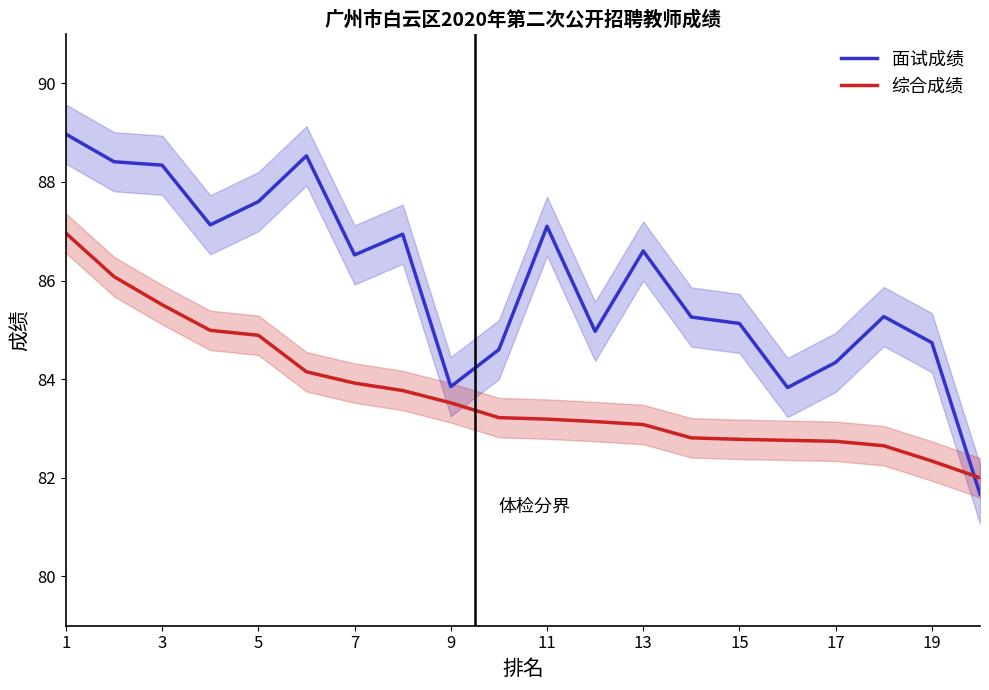

After their last crossing, which series has the higher values: 综合成绩 or 面试成绩?

综合成绩